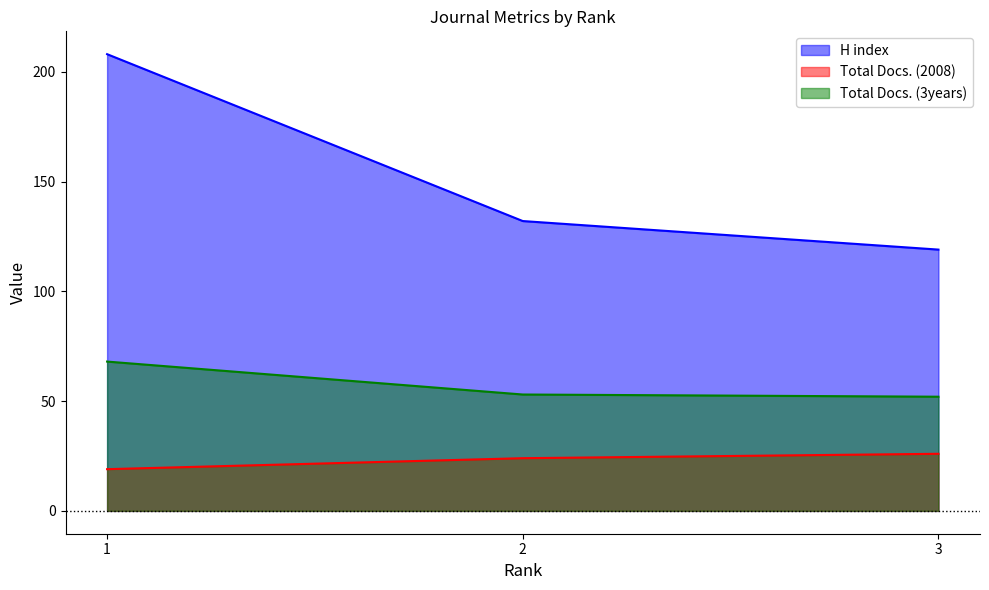

At which category does the chart reach its minimum across all series?

1